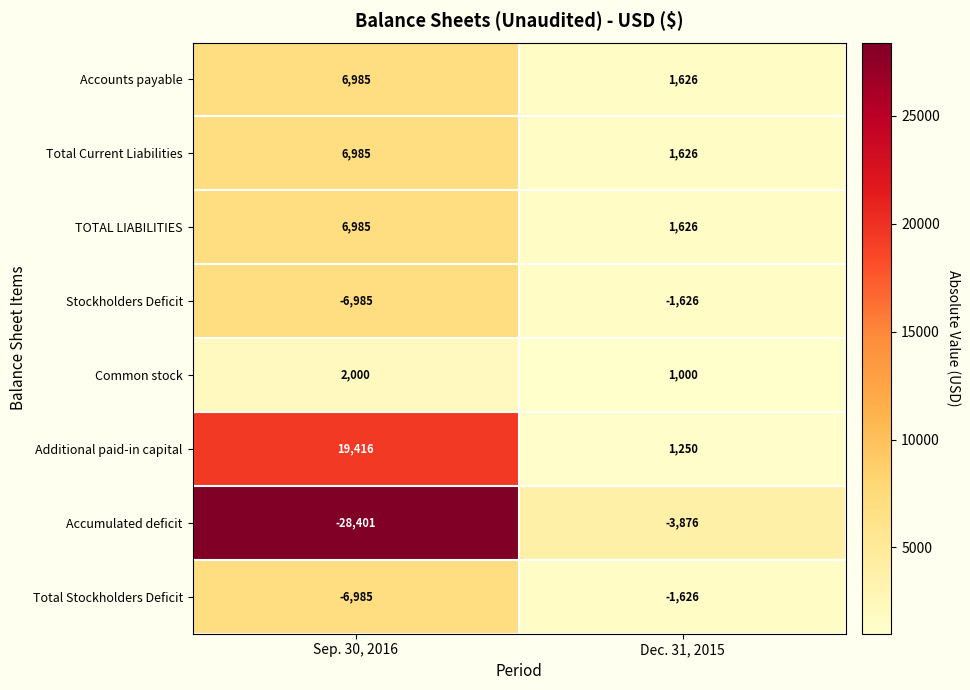

What is the sum of the Common stock values at Sep. 30, 2016 and Dec. 31, 2015?

3000